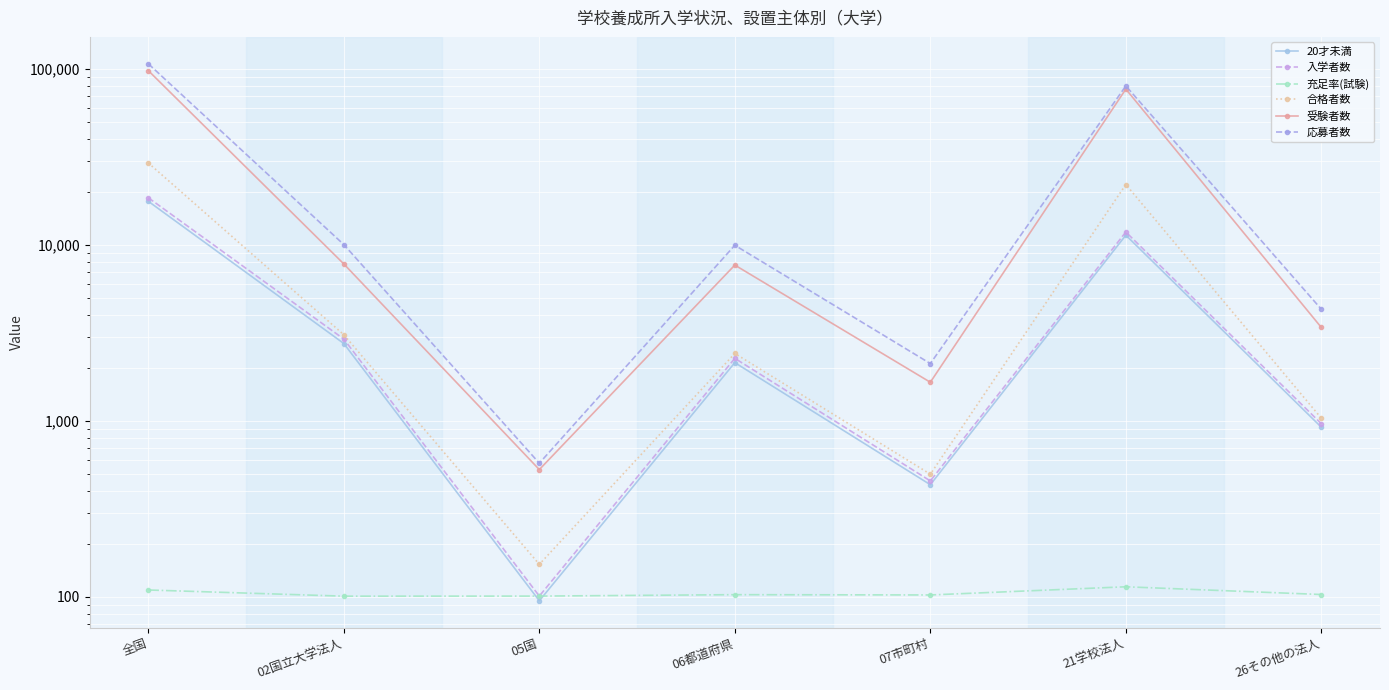

How many data points in 入学者数 are less than 2269?

3